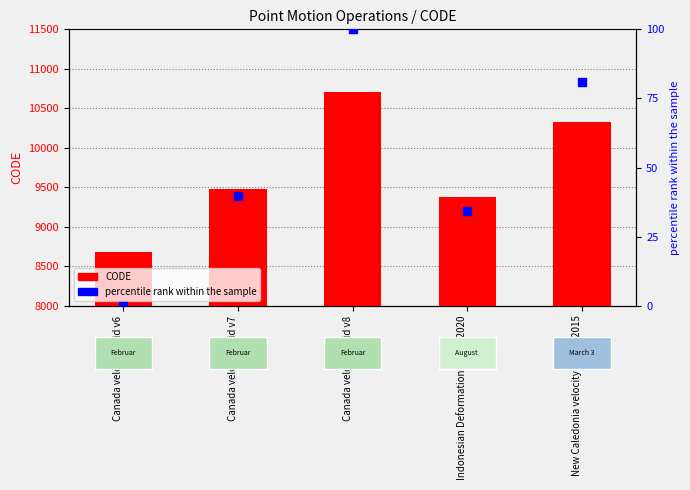

What is the total value across all series at Indonesian Deformation Model 2020?

9409.4